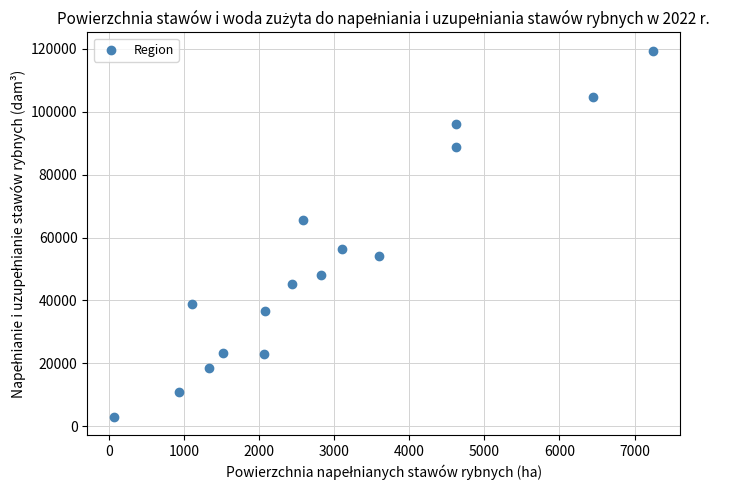

What is the range of X values (max minus min)?

7173